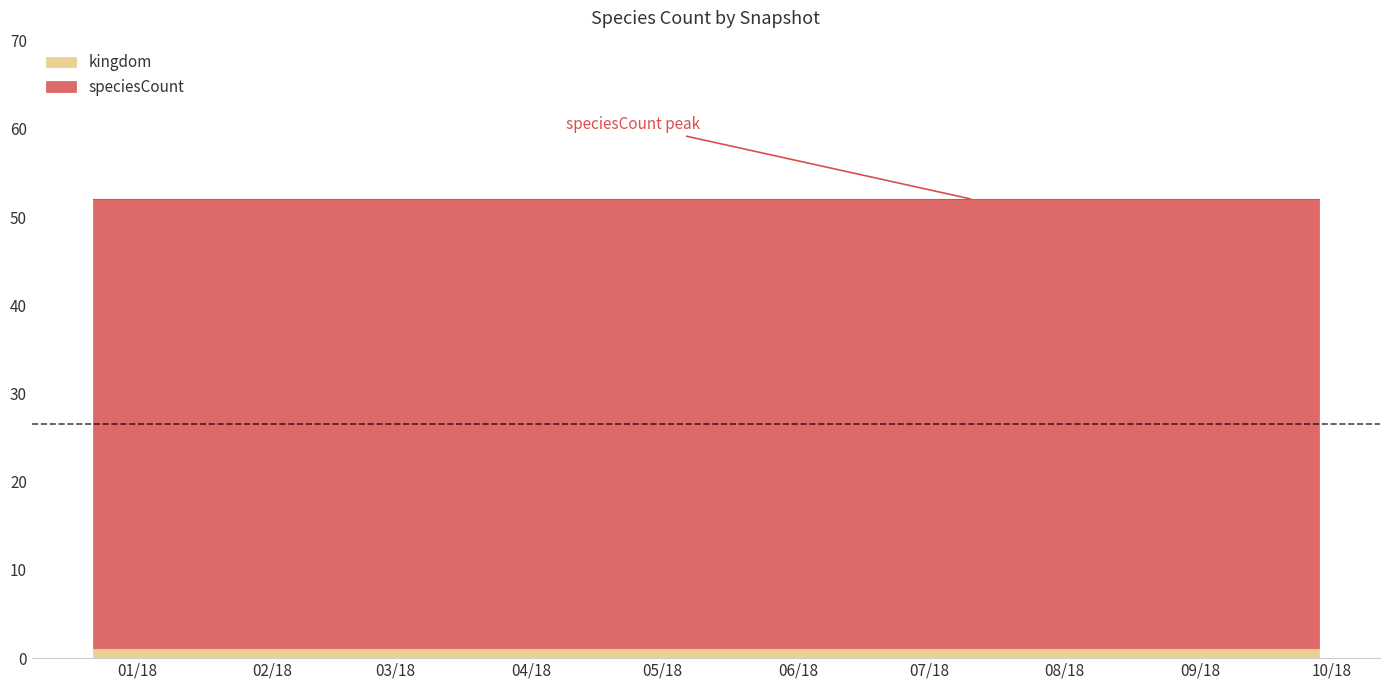

Reading left to right, what are all the values shown in this chart?

kingdom: 2017-12-22=1	2018-04-09=1	2018-07-11=1	2018-09-28=1
speciesCount: 2017-12-22=52	2018-04-09=52	2018-07-11=52	2018-09-28=52